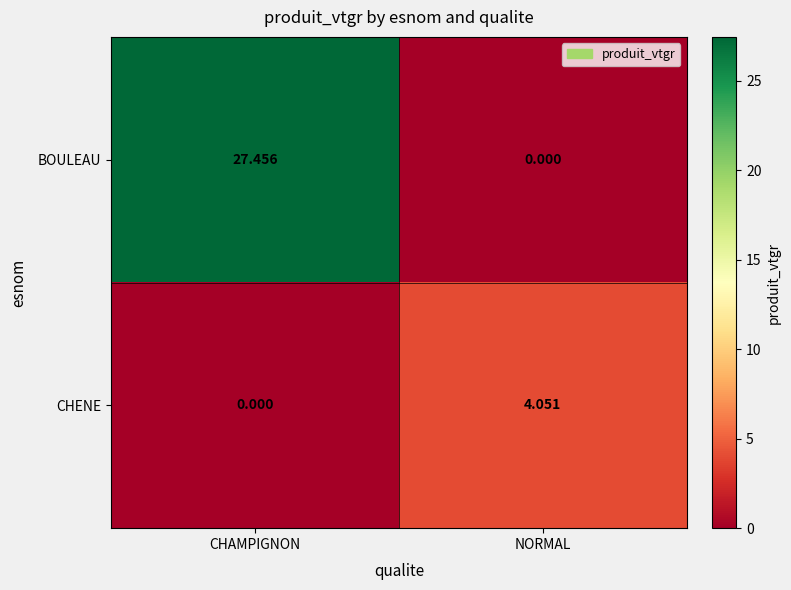

How many values in the BOULEAU series exceed 27?

1